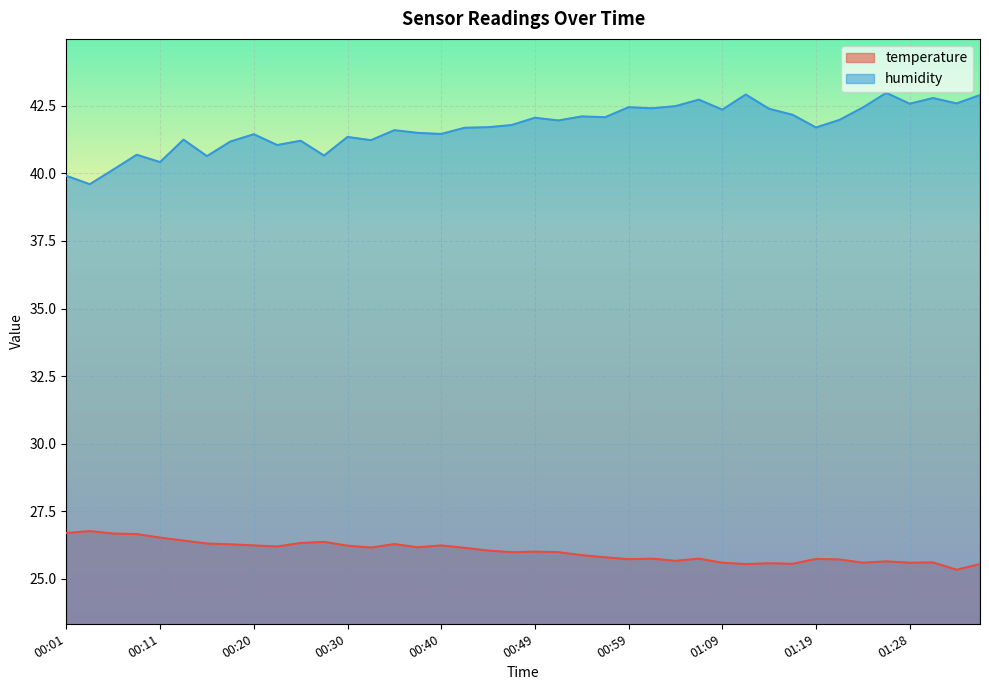

At 01:14, list the series in order from largest to smallest.

humidity, temperature